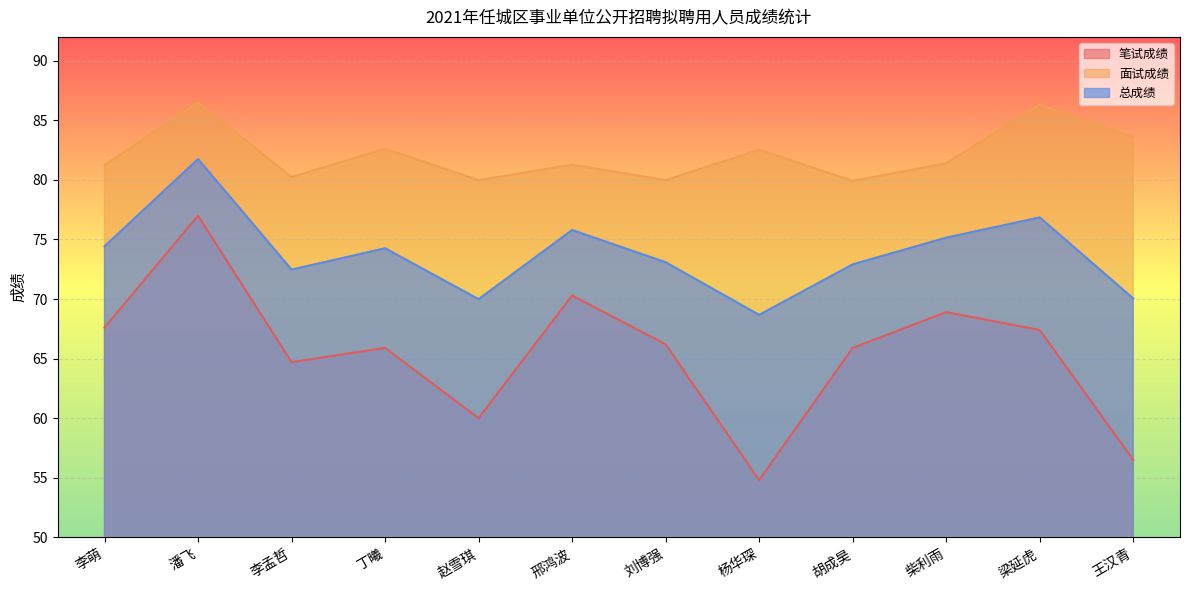

At which label does 面试成绩 reach its peak?

潘飞